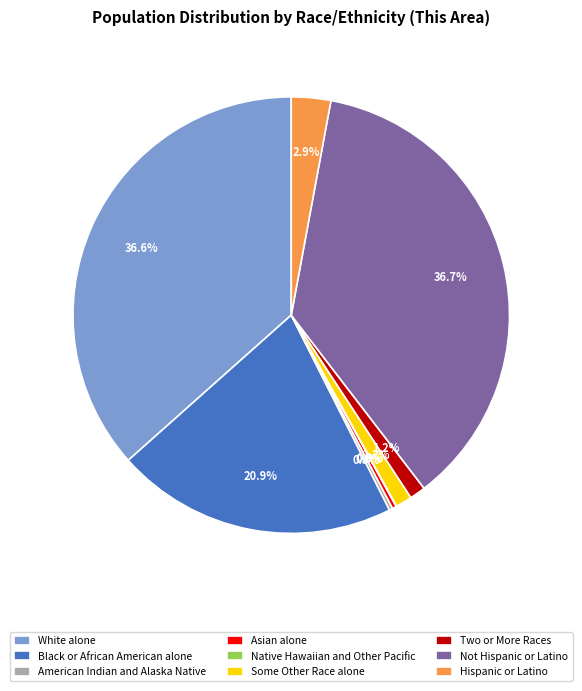

What percentage do Asian alone and Hispanic or Latino together represent?

3.2%